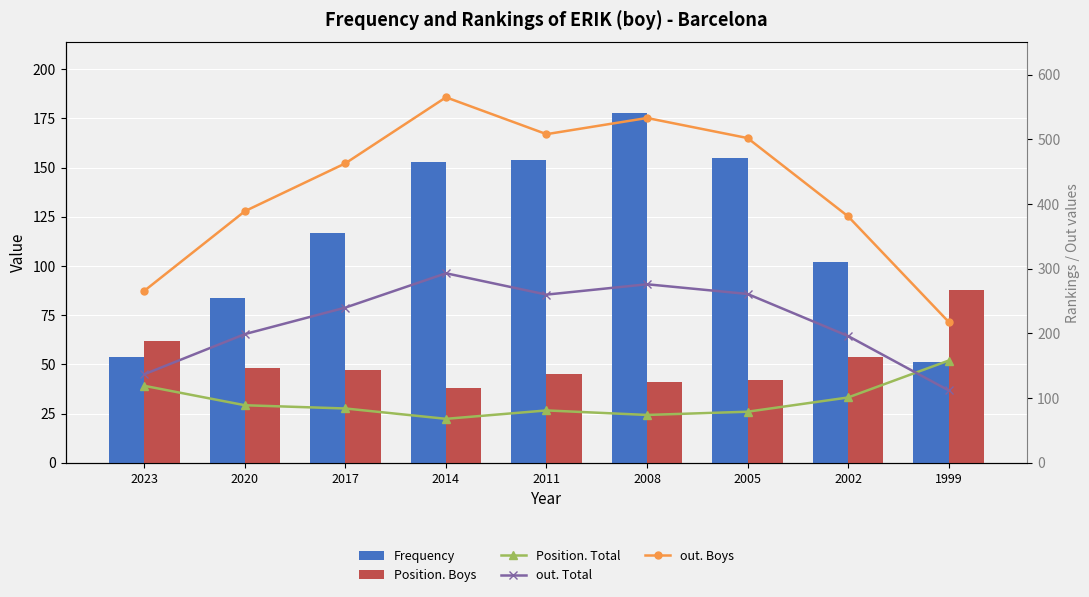

List the series in order of their peak value, lowest first.

Position. Boys, Position. Total, Frequency, out. Total, out. Boys